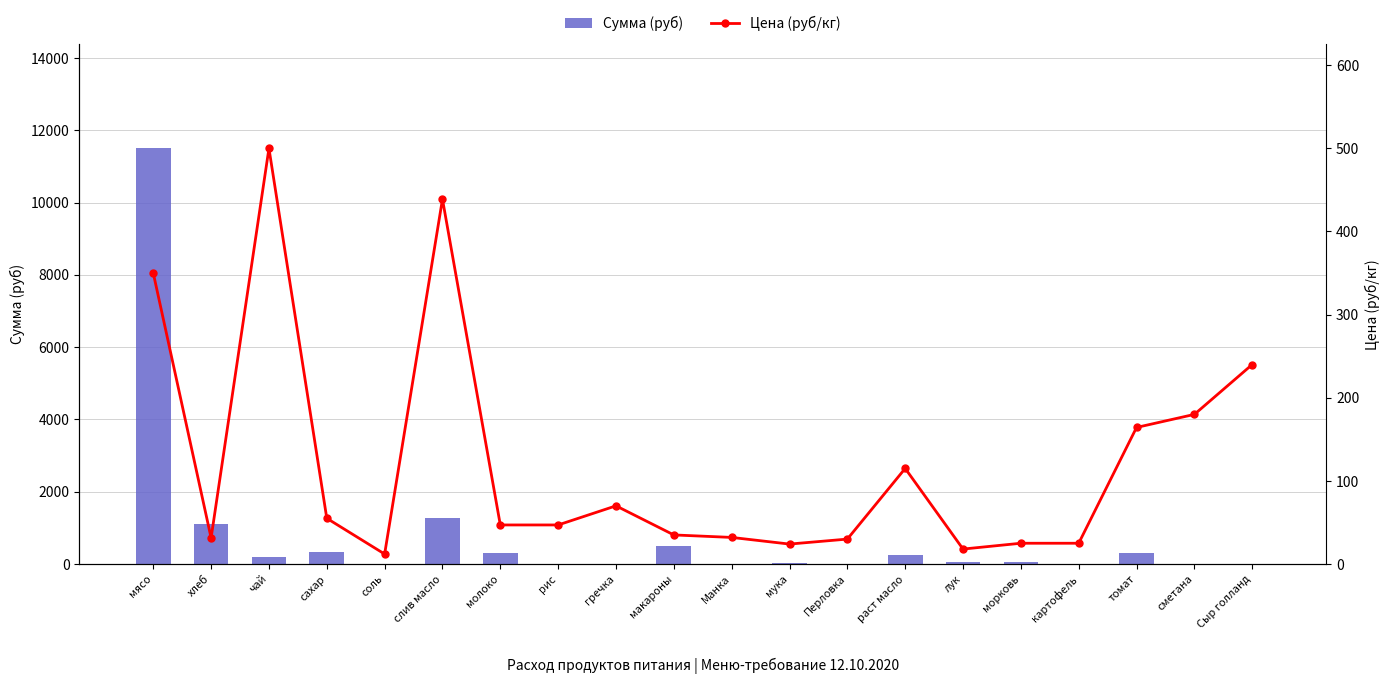

True or false: Цена (руб/кг) has a value of 18.0 at лук.

True